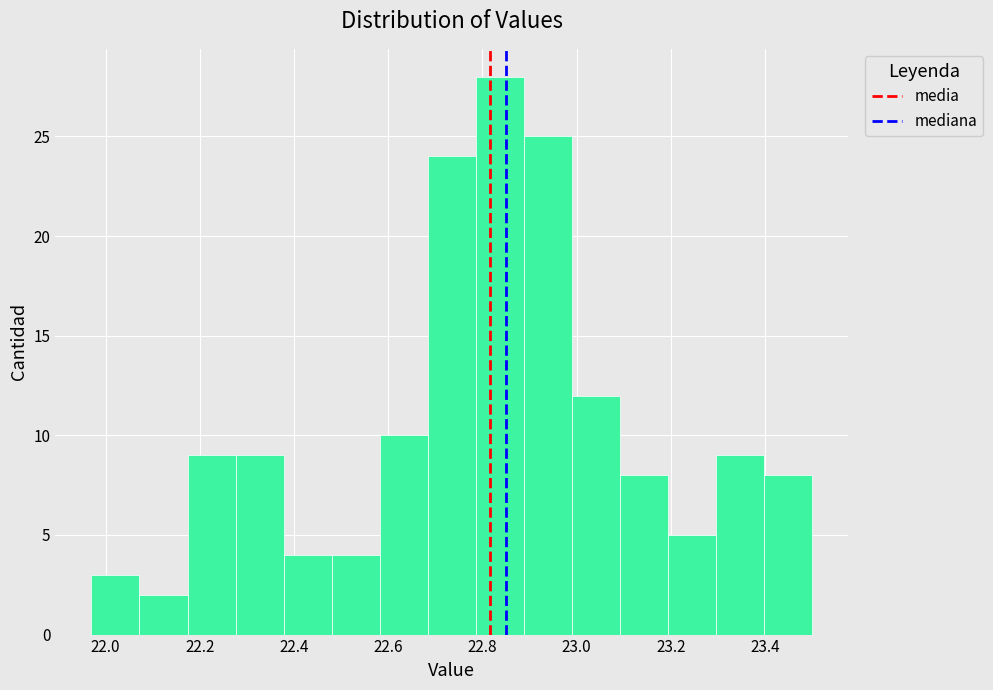

Reading left to right, list every bar in this chart as the range it spans on the x-axis followed by its height. Neither the bar edges nor the heights are printed on the chart, so give them approximately, as read against the axes.

21.970 to 22.072: 3
22.072 to 22.174: 2
22.174 to 22.276: 9
22.276 to 22.378: 9
22.378 to 22.480: 4
22.480 to 22.582: 4
22.582 to 22.684: 10
22.684 to 22.786: 24
22.786 to 22.888: 28
22.888 to 22.990: 25
22.990 to 23.092: 12
23.092 to 23.194: 8
23.194 to 23.296: 5
23.296 to 23.398: 9
23.398 to 23.500: 8